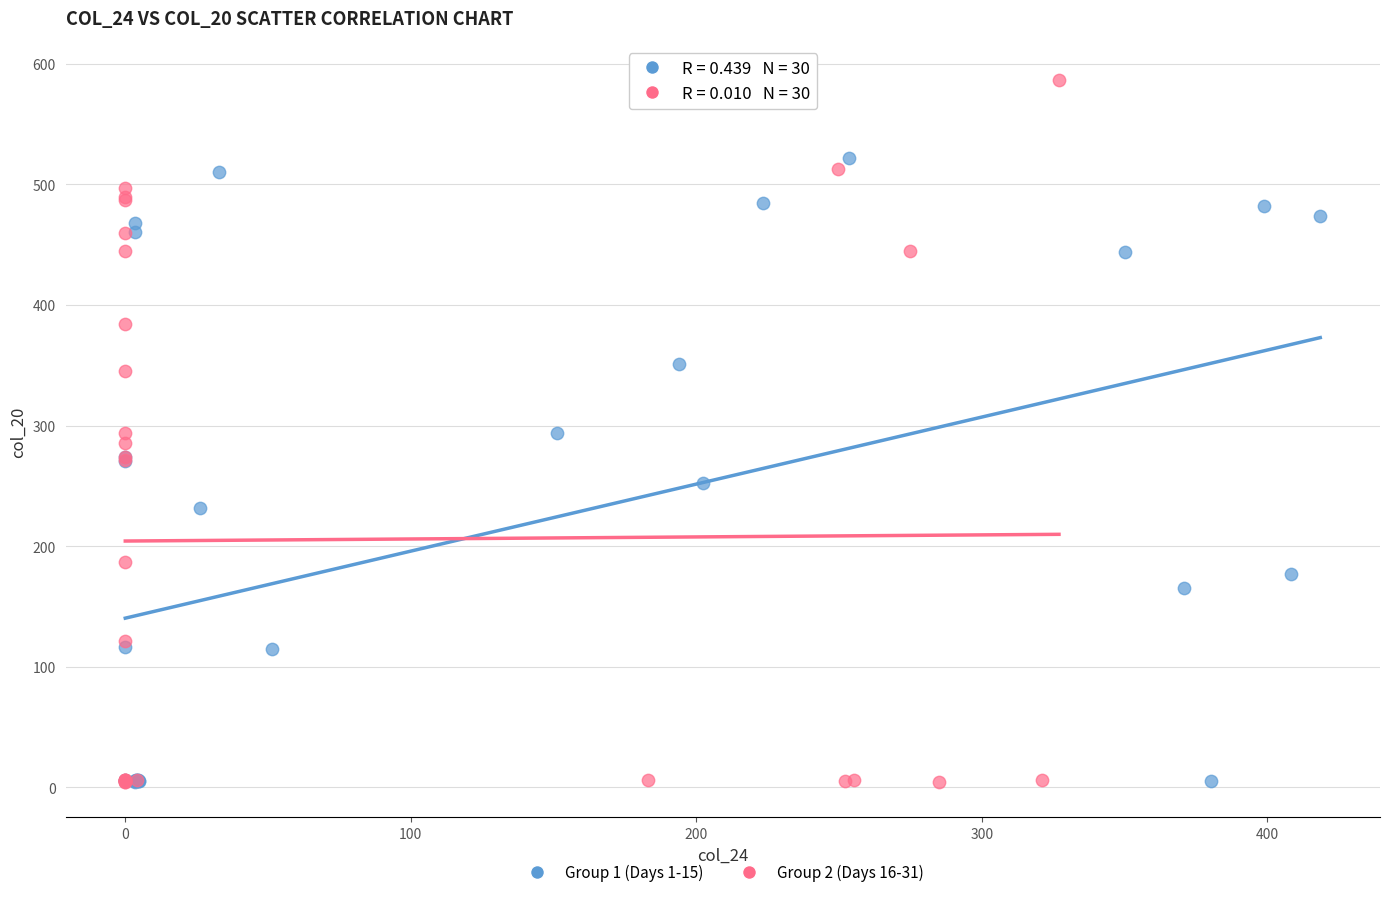

Which series has the largest Y range (max minus min)?

Group 2 (Days 16-31)